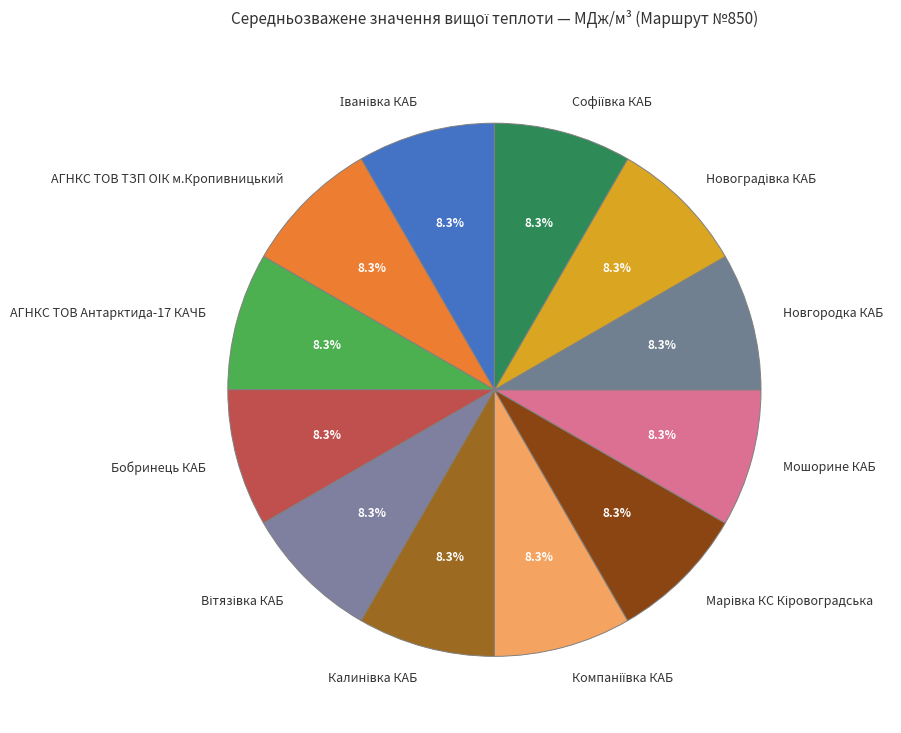

Does any single category account for the majority?

No